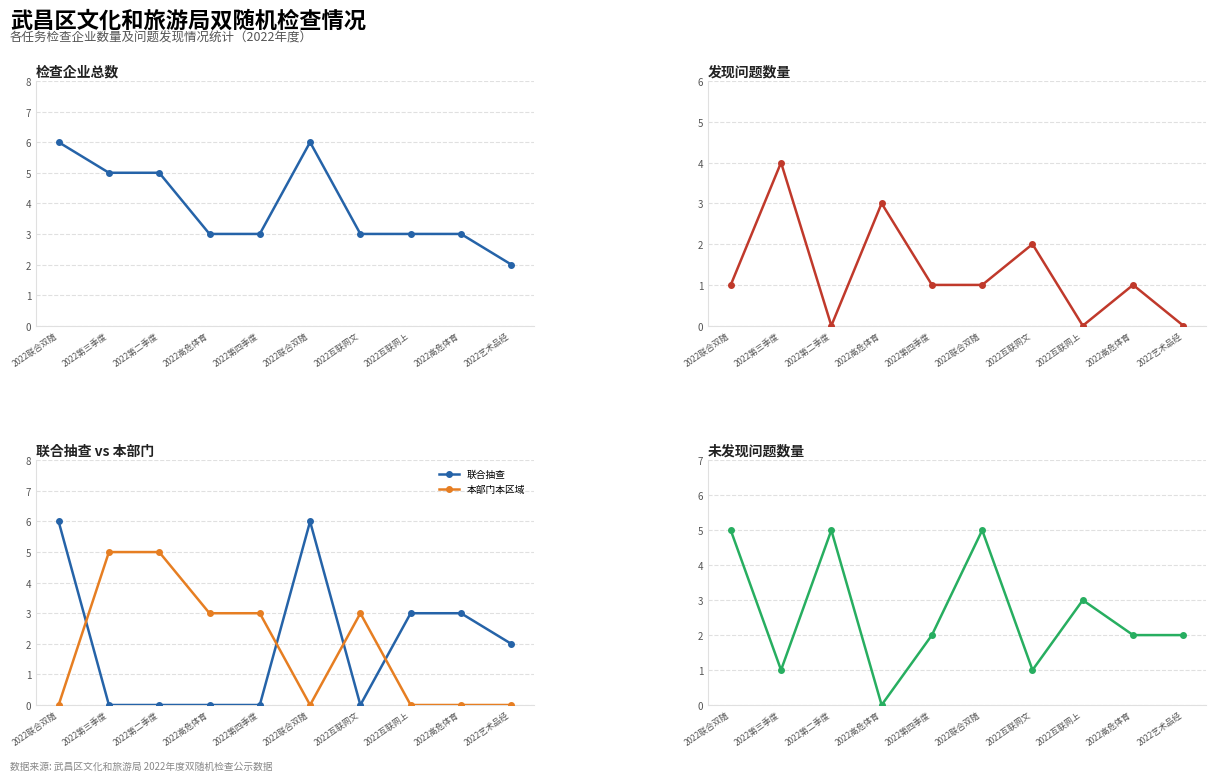

How many 联合抽查 values are between 0 and 3?

8